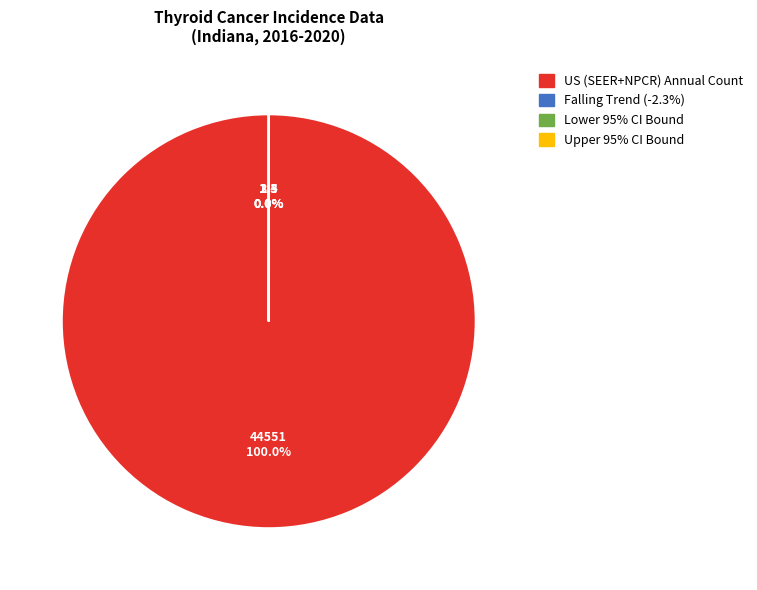

Does any single category account for the majority?

Yes